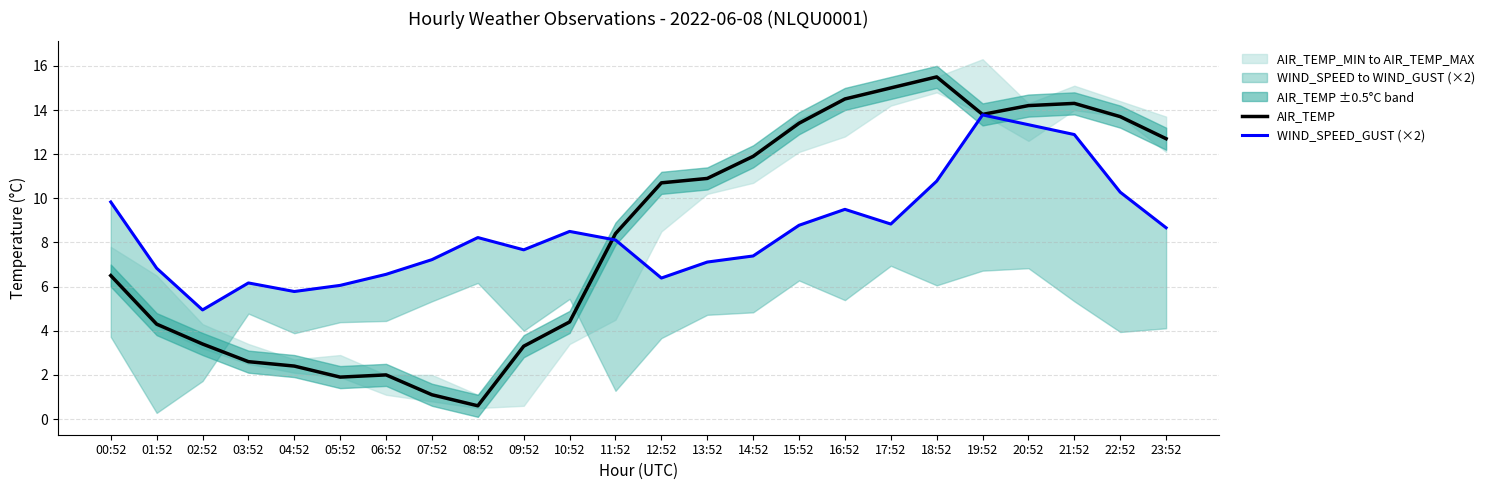

Rank the categories by AIR_TEMP value from highest to lowest.

18:52, 17:52, 16:52, 21:52, 20:52, 19:52, 22:52, 15:52, 23:52, 14:52, 13:52, 12:52, 11:52, 00:52, 10:52, 01:52, 02:52, 09:52, 03:52, 04:52, 06:52, 05:52, 07:52, 08:52